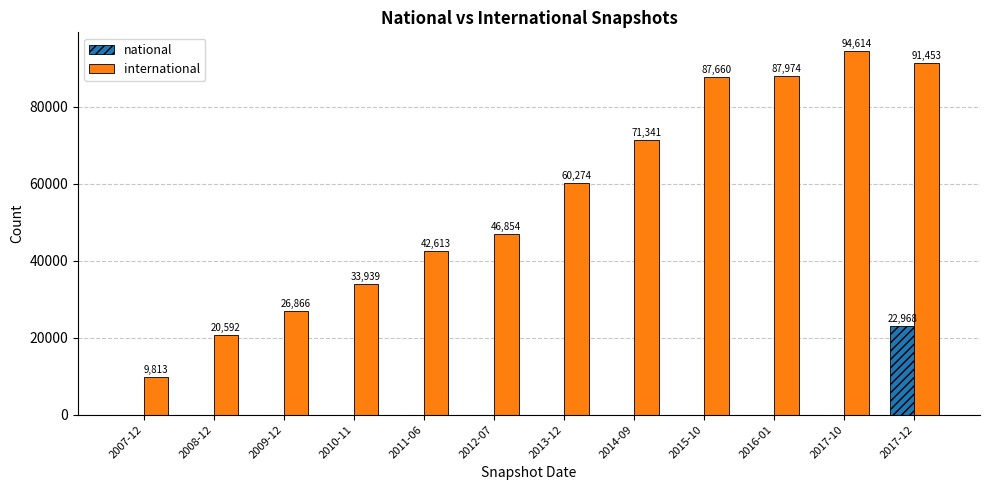

Which series changed the most between 2010-11 and 2017-12?

international